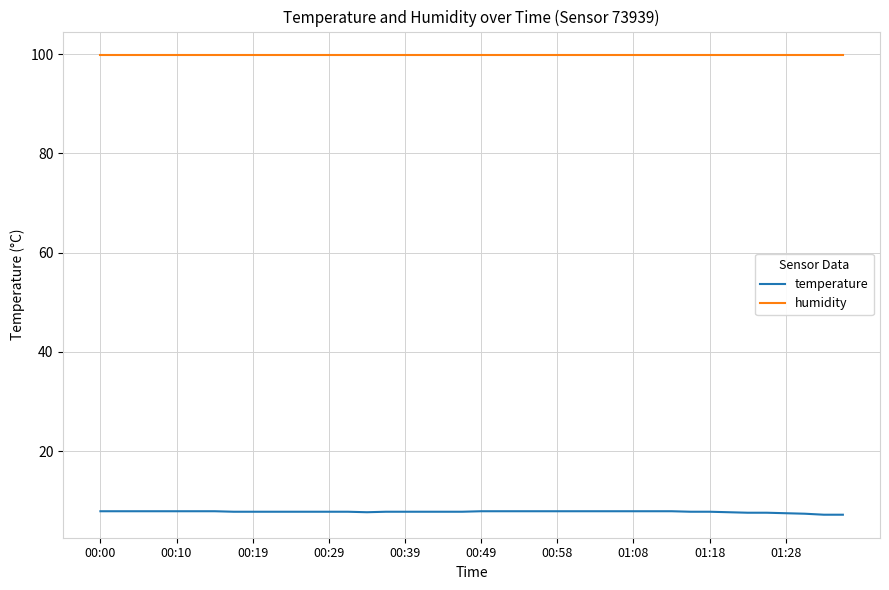

Which series has the widest spread of values?

temperature